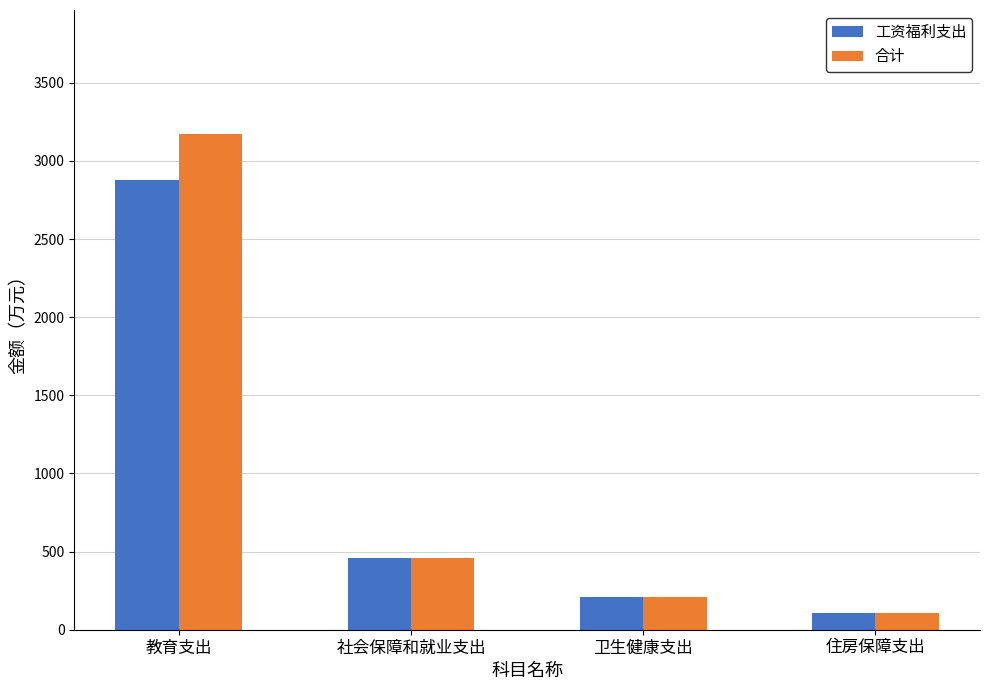

Read the 合计 value at 住房保障支出.

107.6